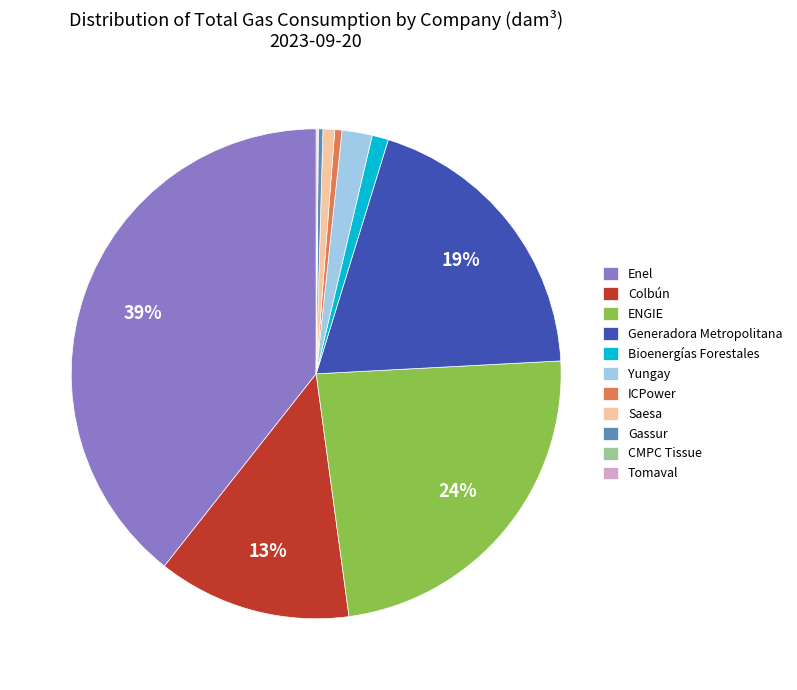

Is the sum of Saesa and Colbún greater than half?

No